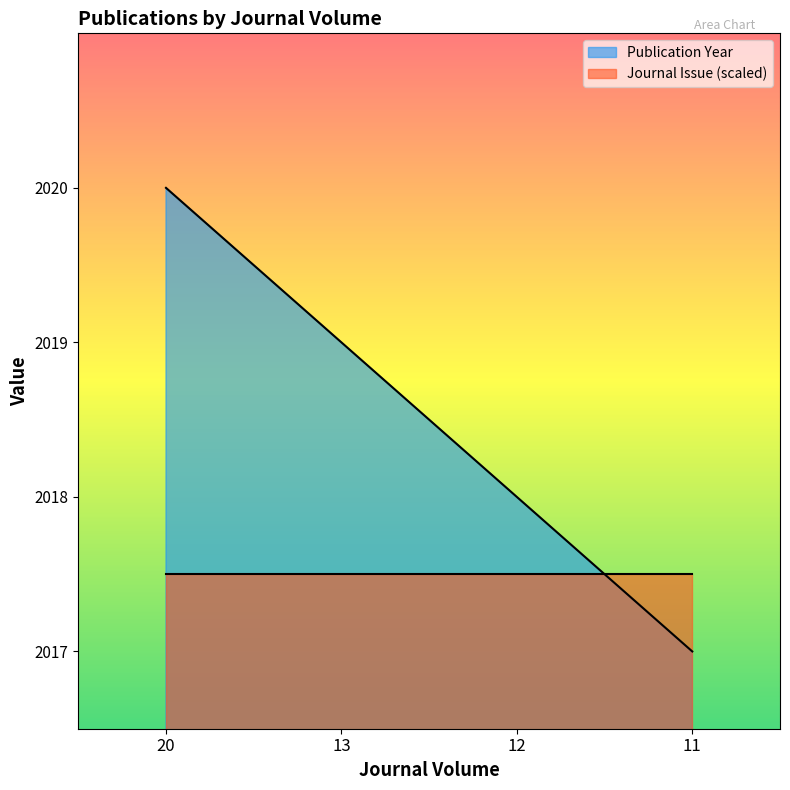

What is the ratio of the value at 20 to the value at 12?

1.0